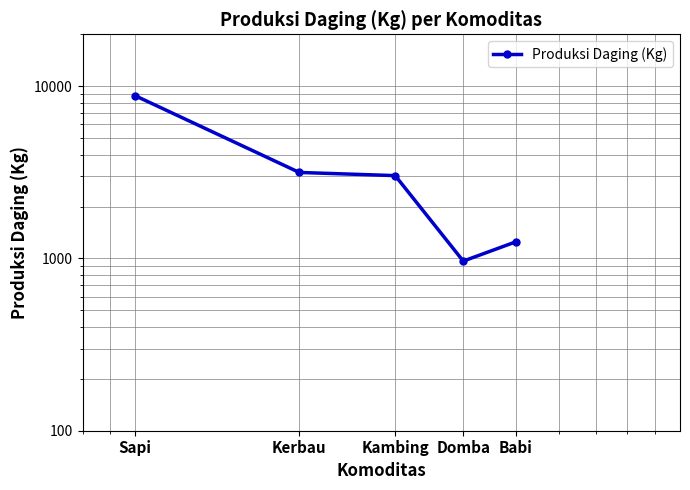

Does the chart display data point markers on the line(s)?

Yes